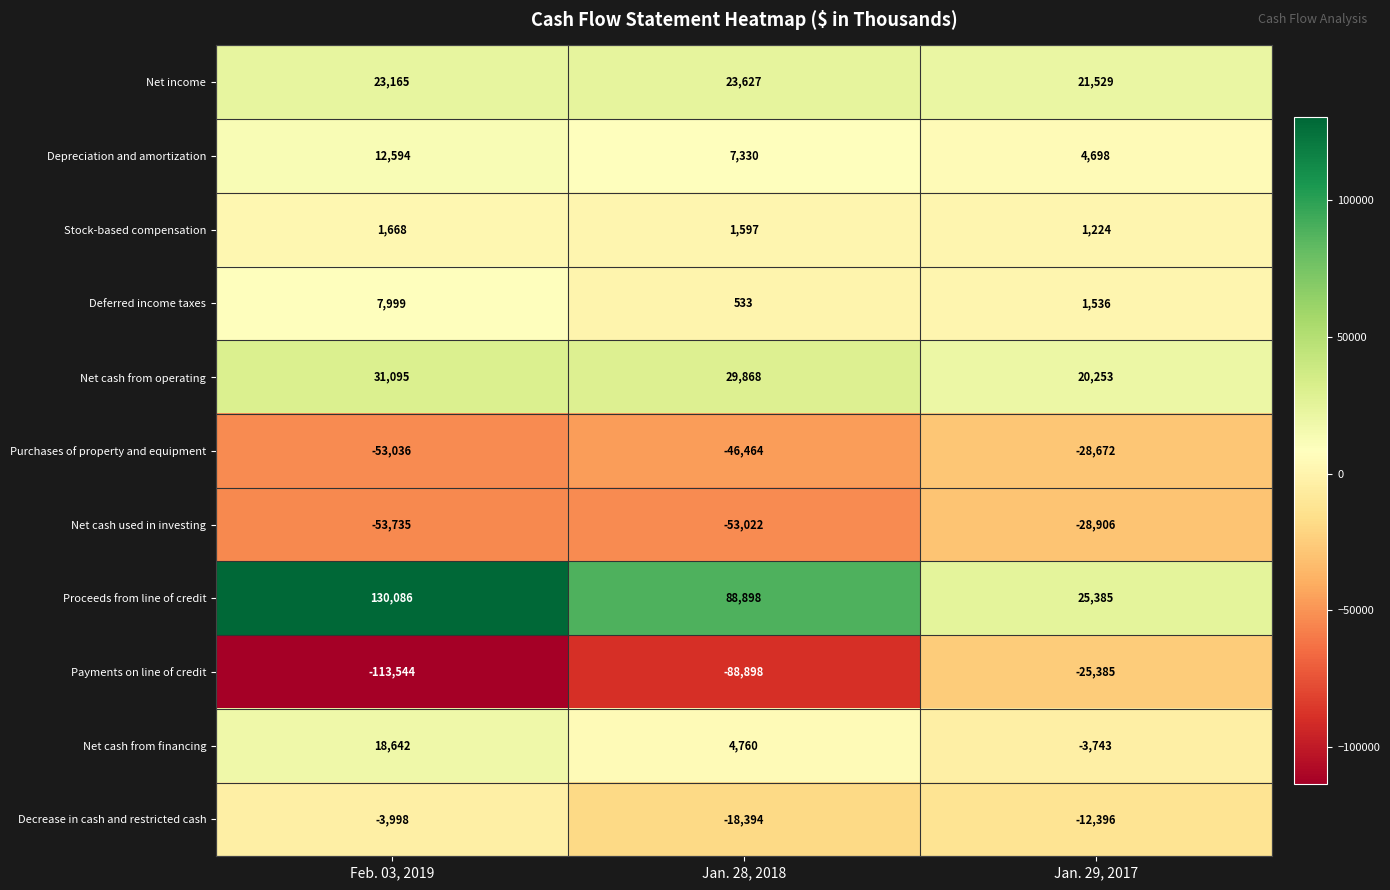

At which label is Deferred income taxes closest to 4266?

Jan. 29, 2017